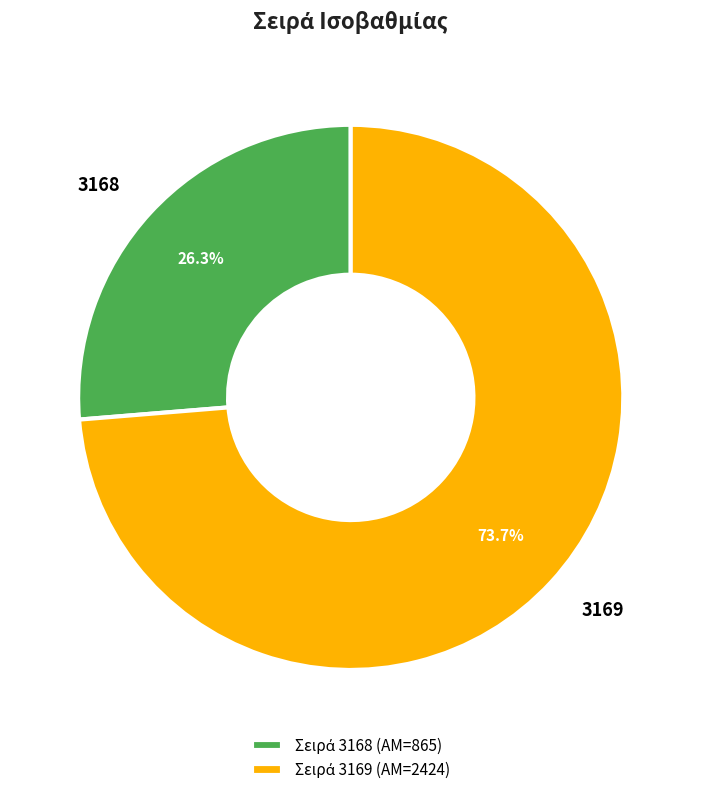

Is there a majority slice in this chart?

Yes